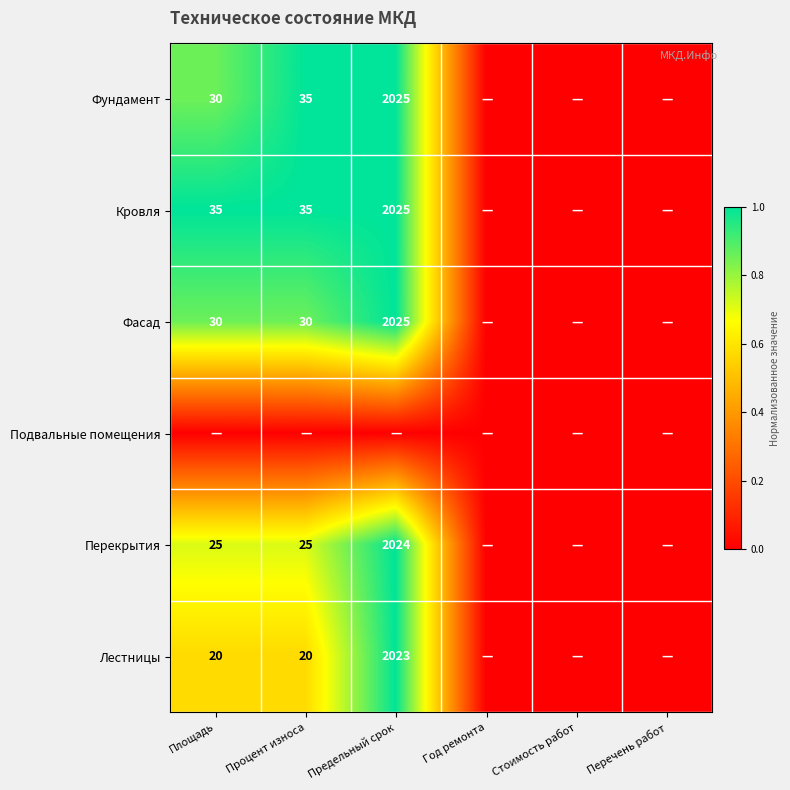

The value of Фасад at Процент износа is 30. True or false?

True